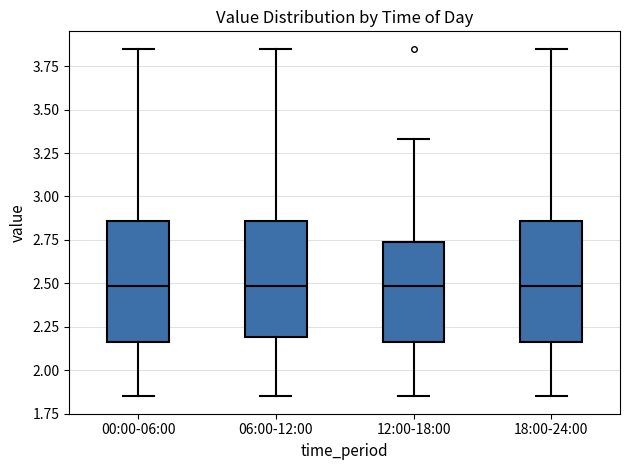

Reading left to right, transcribe this box plot: for each box, give where its median line is, the range the box spans, and where its two whiskers end, as read against the y-axis. The values are not printed on the chart, so give them approximately, as read against the axis.

00:00-06:00: median 2.50, box 2.15 to 2.85, whiskers 1.85 to 3.85
06:00-12:00: median 2.50, box 2.20 to 2.85, whiskers 1.85 to 3.85
12:00-18:00: median 2.50, box 2.15 to 2.75, whiskers 1.85 to 3.35
18:00-24:00: median 2.50, box 2.15 to 2.85, whiskers 1.85 to 3.85